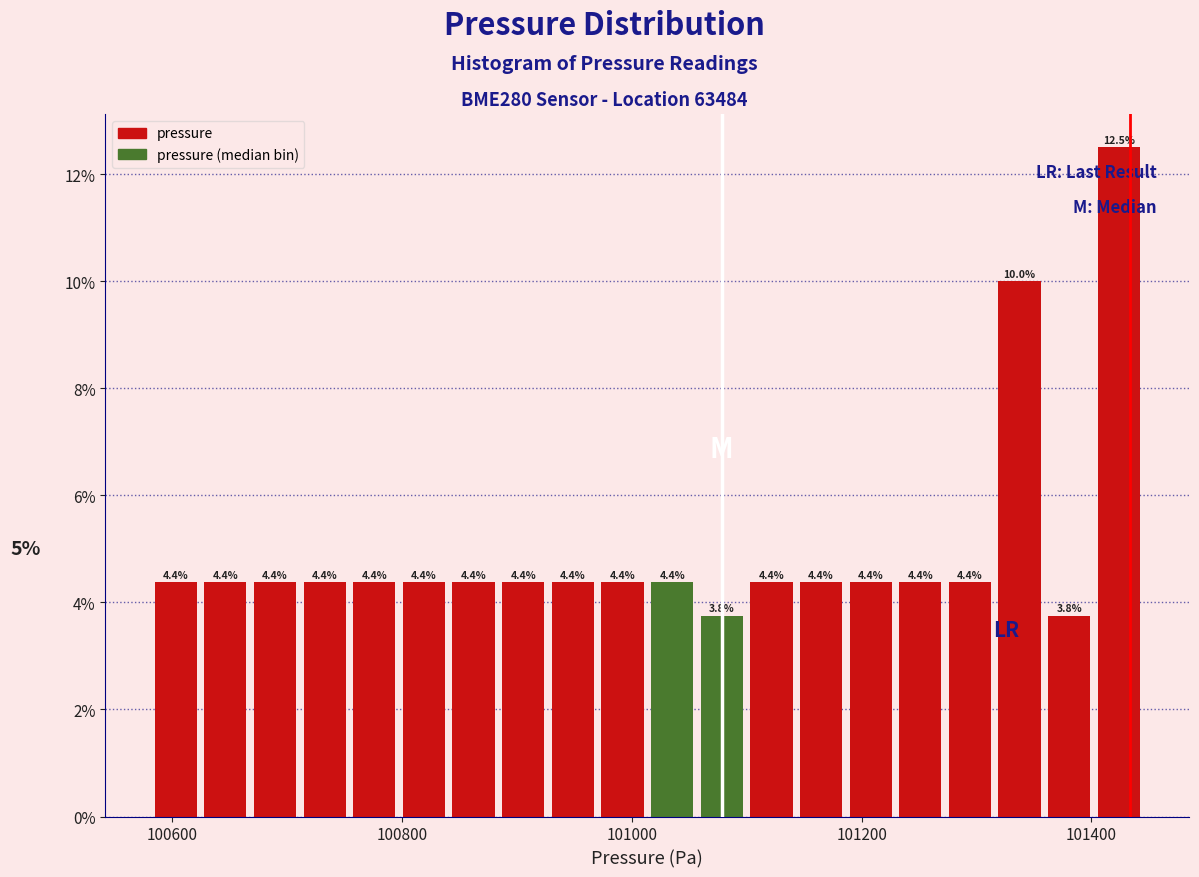

Read against the x-axis, roughly where is the centre of the tallest bar?

101420